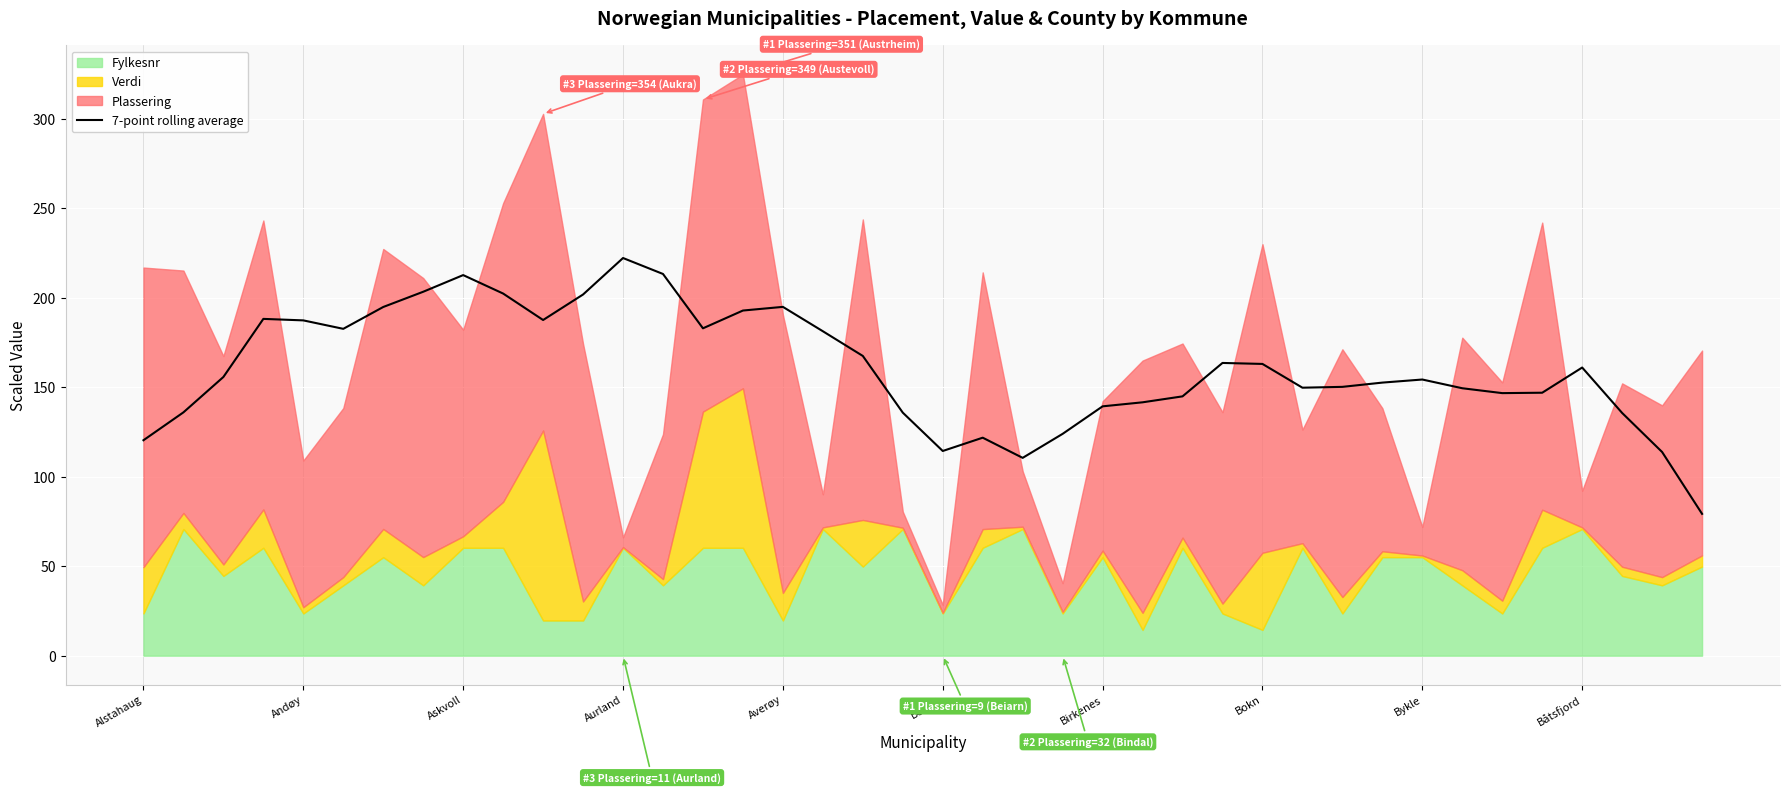

What is the maximum value for 7-point rolling average?

222.3